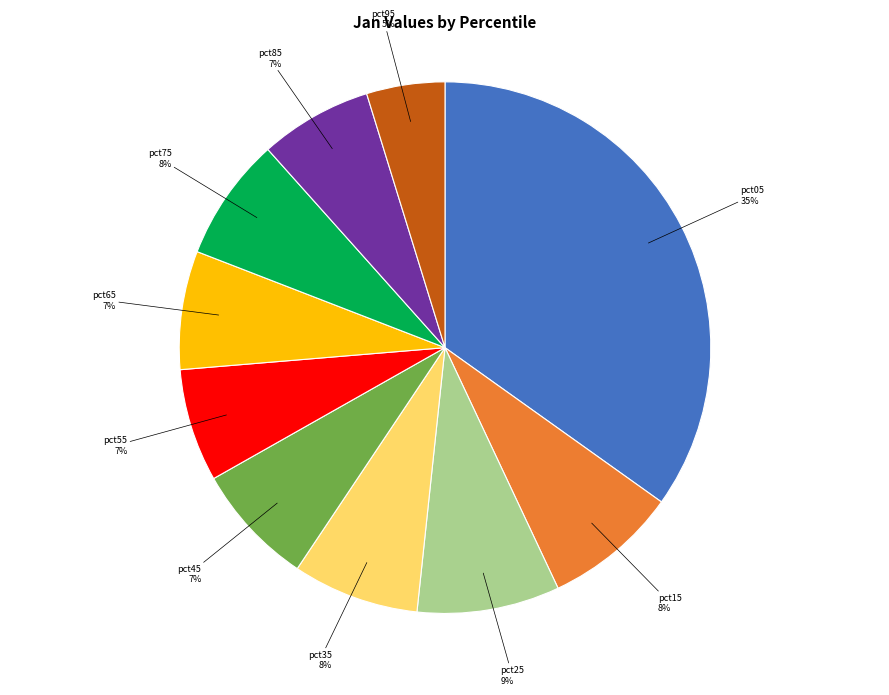

Is there a majority slice in this chart?

No